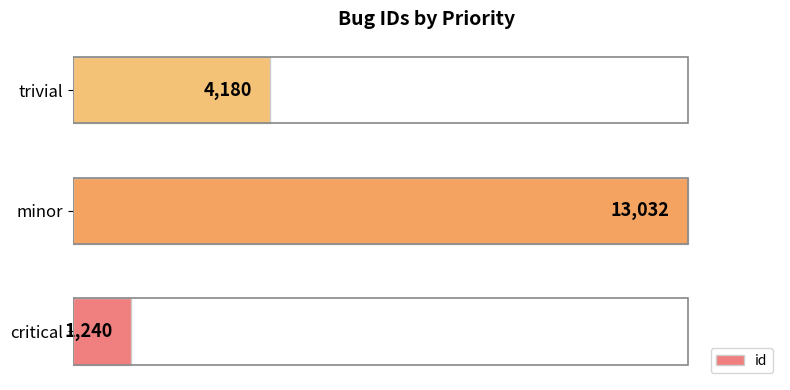

Is it true that the value at trivial is 4180?

True